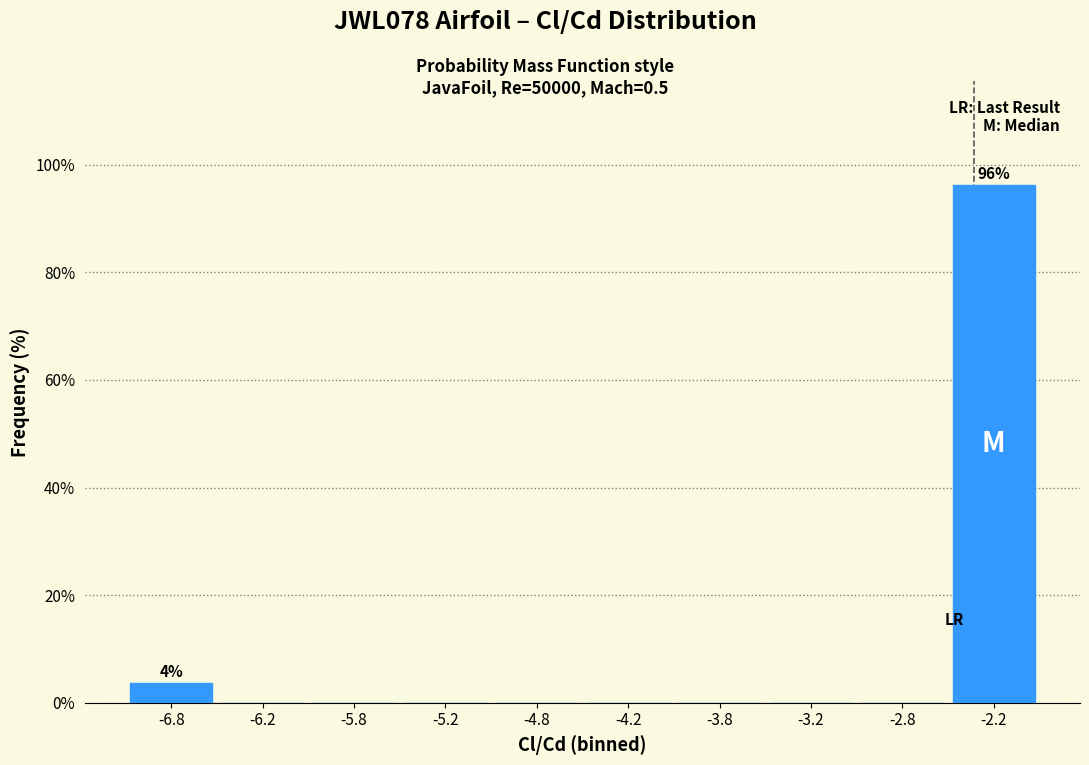

Over which range of the x-axis is the bar tallest?

-2.5 to -2.0